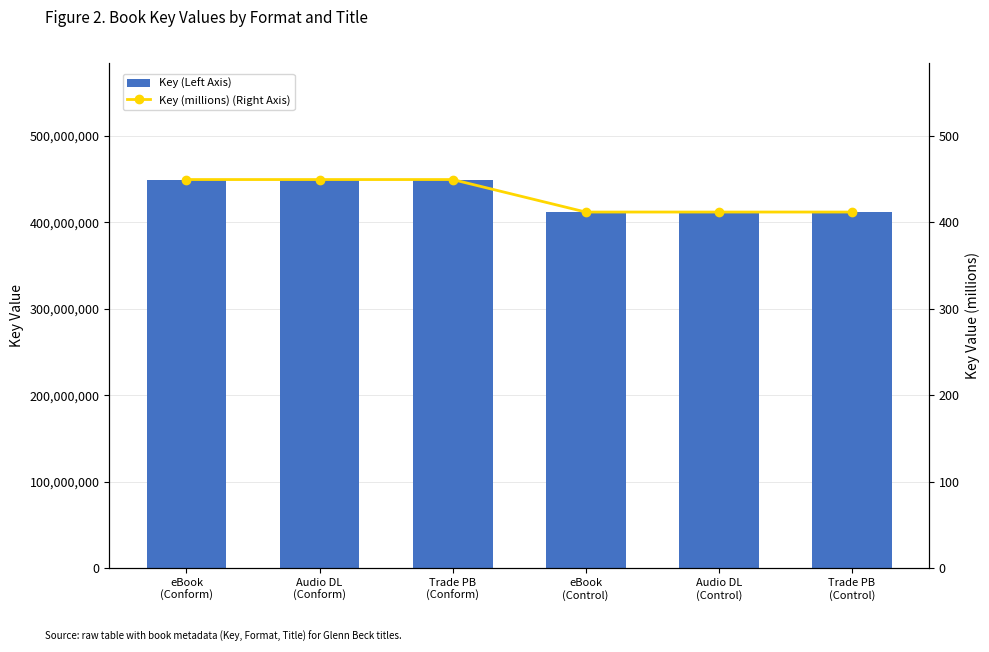

Rank the series by their maximum value, from lowest to highest.

Key (millions) (Right Axis), Key (Left Axis)